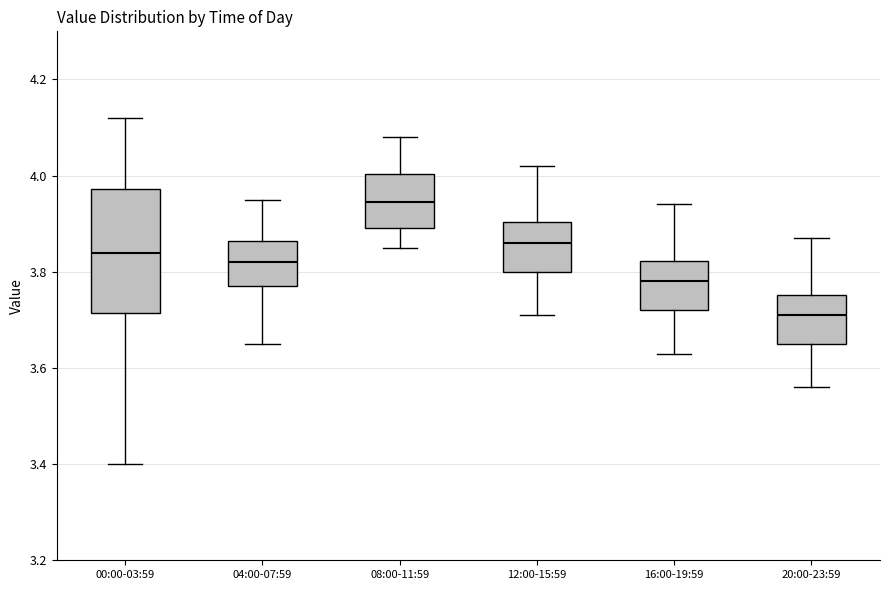

Reading left to right, read every box against the y-axis: the position of its median line, the range the box covers, and the ends of its whiskers. The values are not printed on the chart, so give them approximately, as read against the axis.

00:00-03:59: median 3.84, box 3.72 to 3.98, whiskers 3.40 to 4.12
04:00-07:59: median 3.82, box 3.78 to 3.86, whiskers 3.66 to 3.96
08:00-11:59: median 3.94, box 3.90 to 4.00, whiskers 3.86 to 4.08
12:00-15:59: median 3.86, box 3.80 to 3.90, whiskers 3.72 to 4.02
16:00-19:59: median 3.78, box 3.72 to 3.82, whiskers 3.64 to 3.94
20:00-23:59: median 3.72, box 3.66 to 3.76, whiskers 3.56 to 3.88